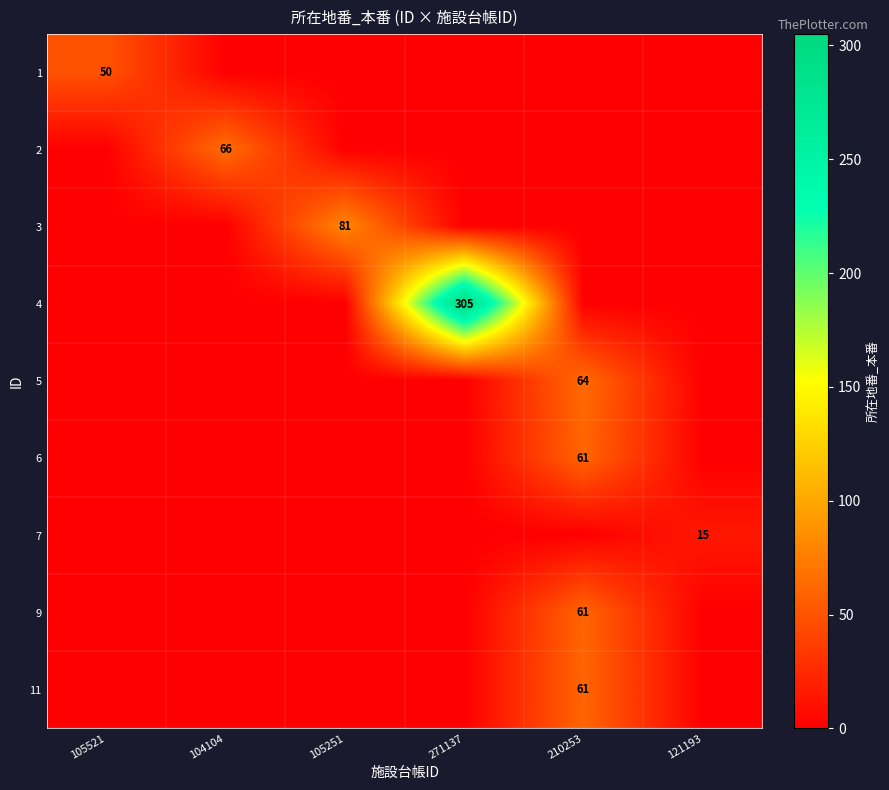

The 6 series shows 61 at 210253. True or false?

True